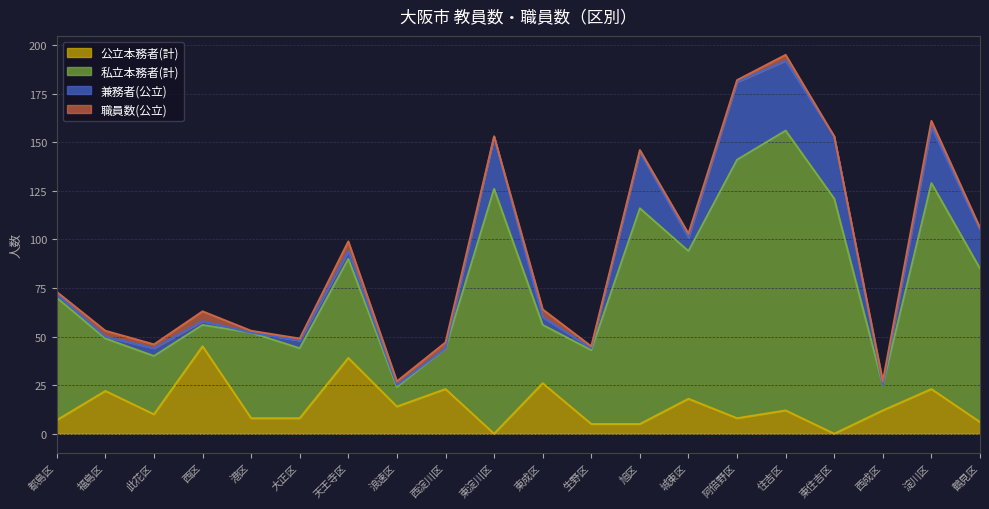

At which category is the sum across all series the highest?

住吉区